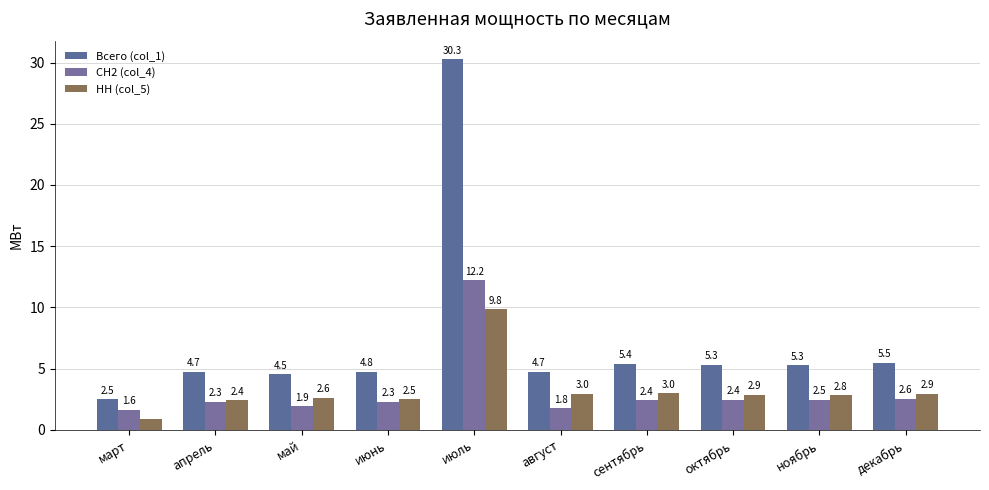

Which series has the largest total across all categories?

Всего (col_1)